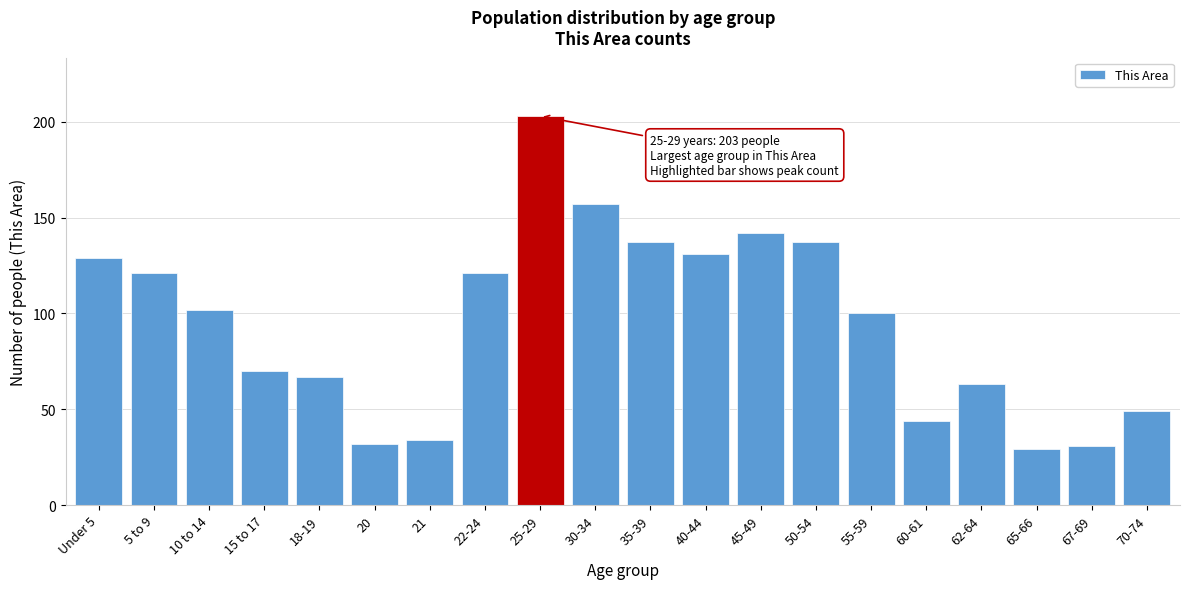

Reading left to right, extract all data points from this chart.

129	121	102	70	67	32	34	121	203	157	137	131	142	137	100	44	63	29	31	49